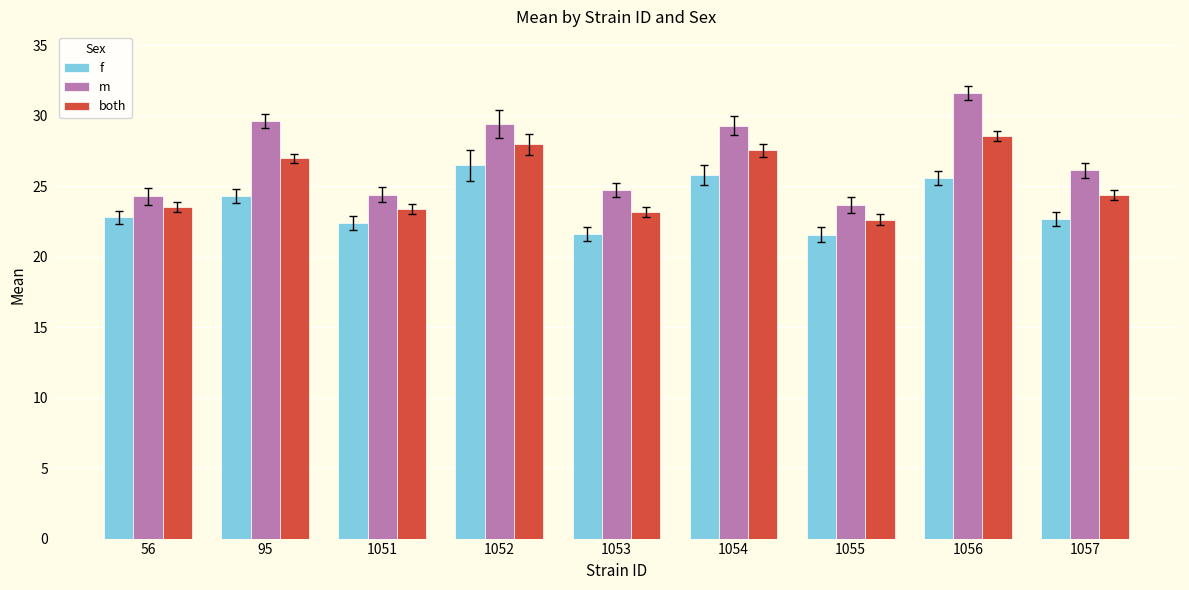

What is the value of the m bar at the 3rd from the left?

24.4